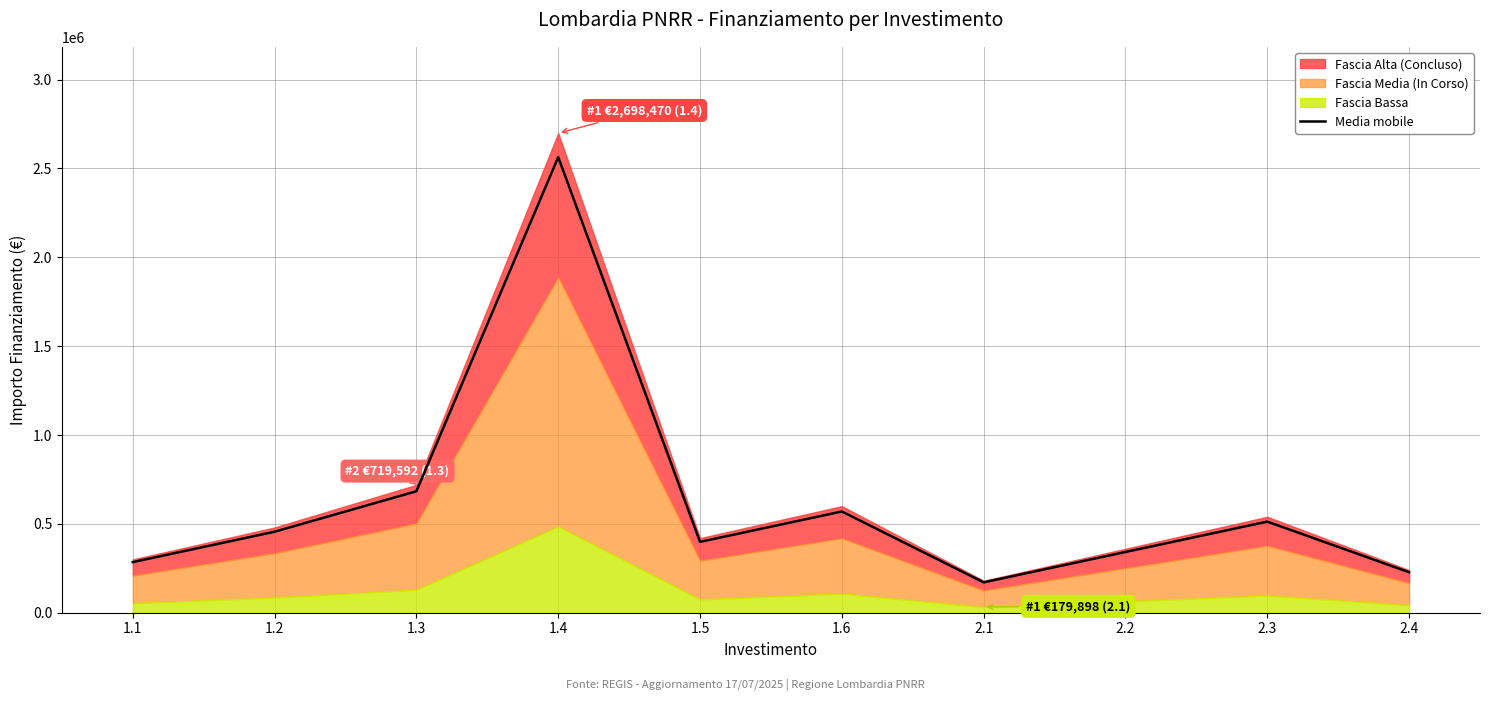

What is the sum of the values at 2.4 and 1.1?

512708